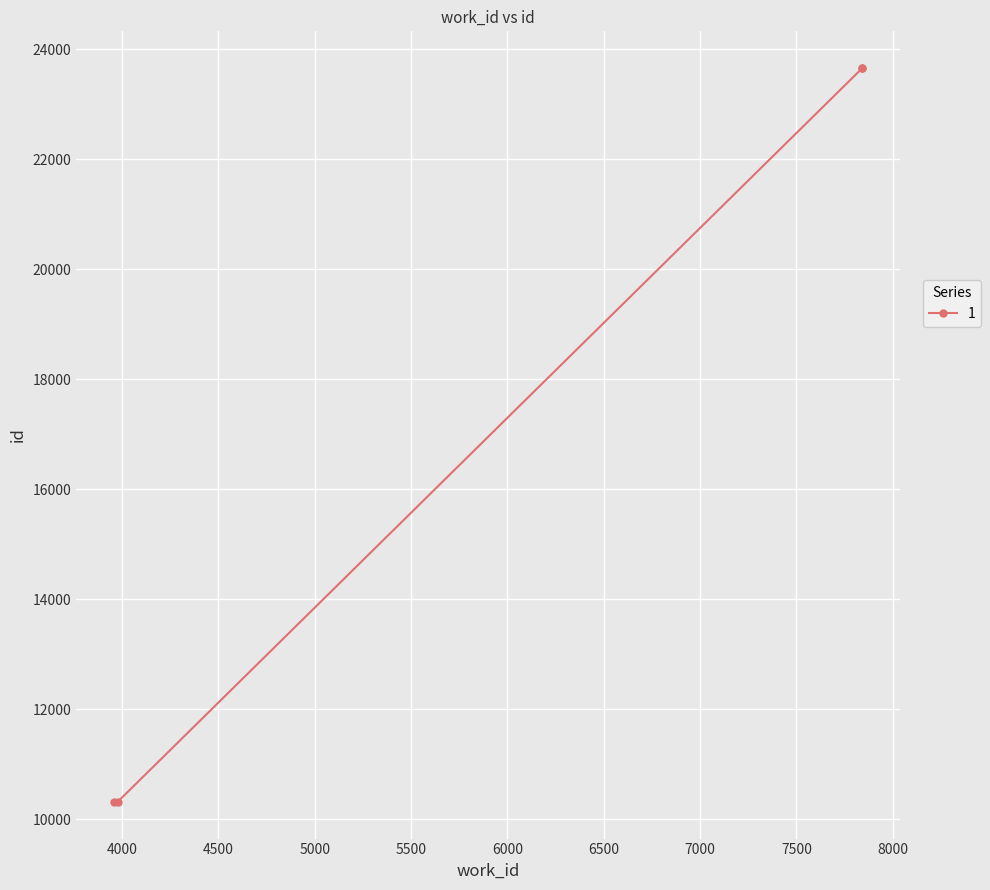

How many data points does each series have?

4